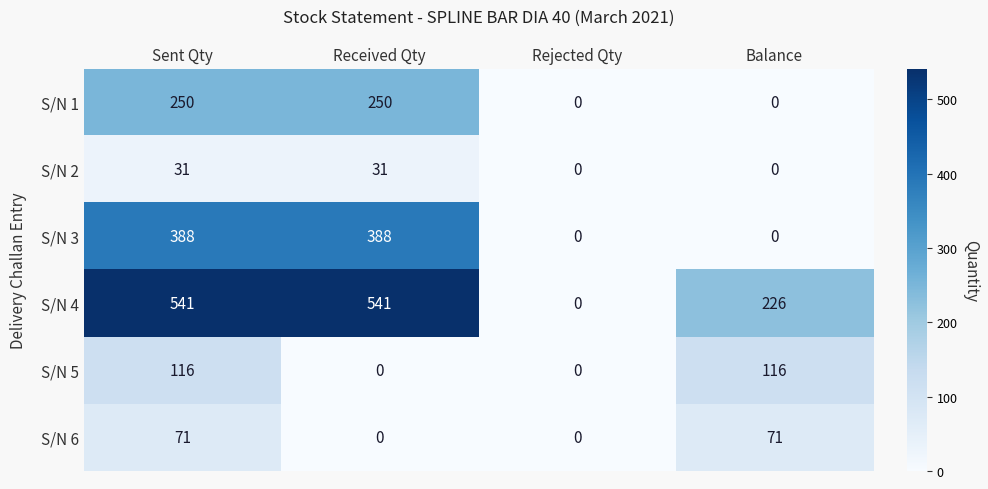

Is it true that S/N 6 equals -28 at Rejected Qty?

False